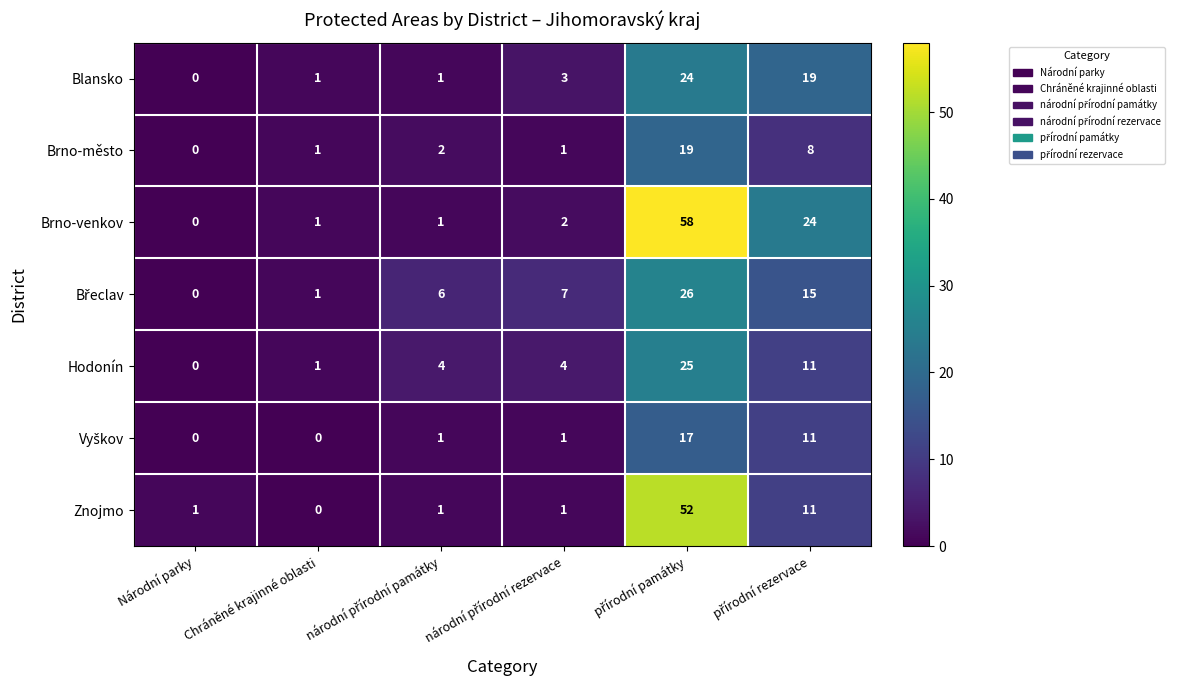

What is the average value of the Hodonín series?

8